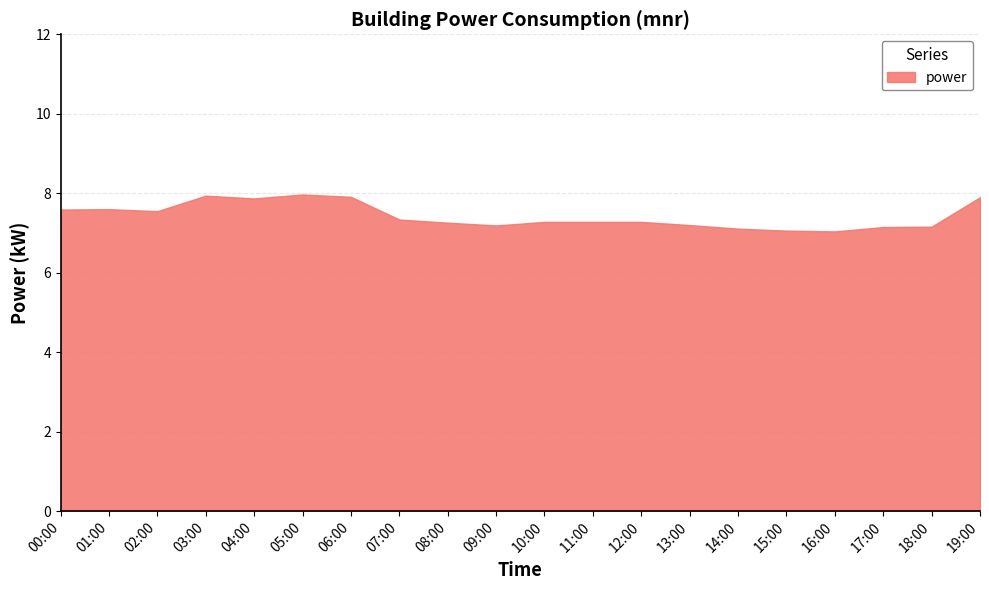

What is the difference between the maximum and second lowest values?

0.9